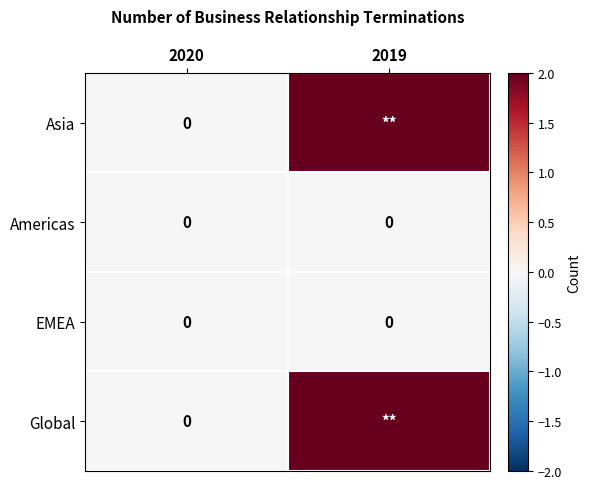

The value of Americas at 2020 is 0. True or false?

True